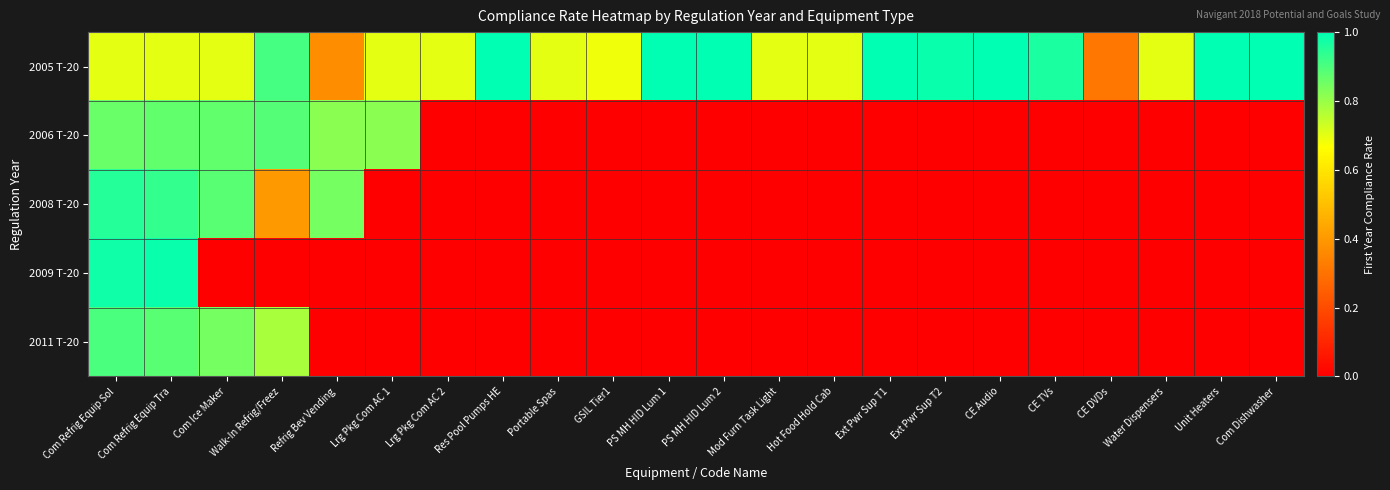

How many series are shown in this chart?

5